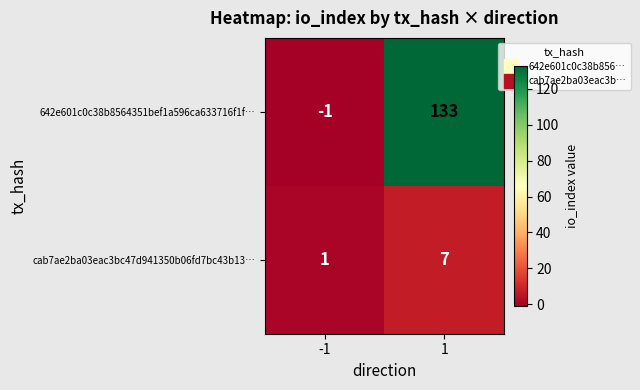

The value of cab7ae2ba03eac3bc47d941350b06fd7bc43b13… at -1 is 0. True or false?

False